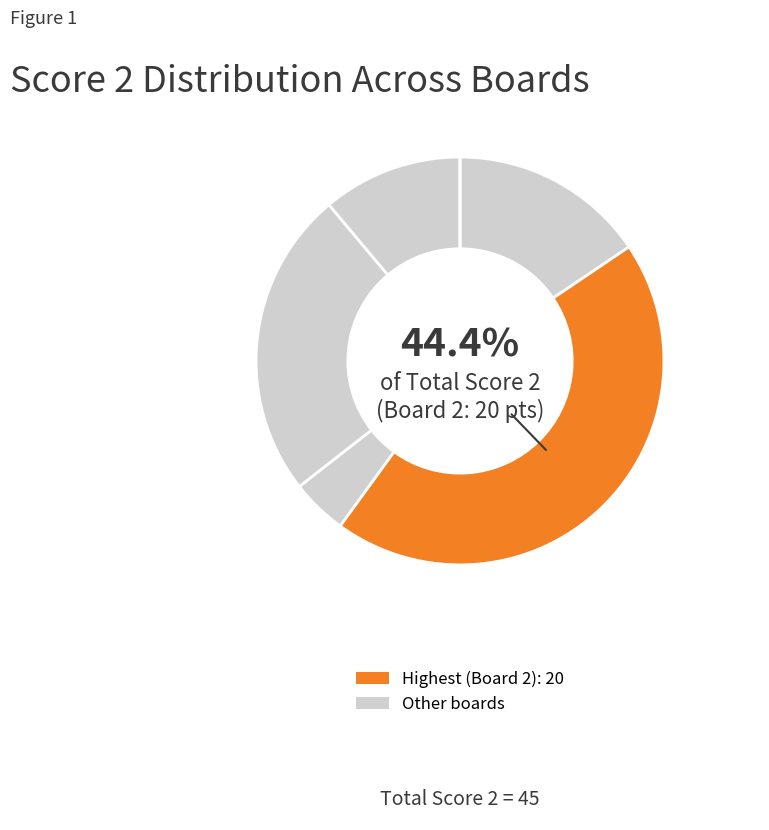

What percentage is the Board 5
Bucarelli Giacomo slice, to the nearest percent?

11%